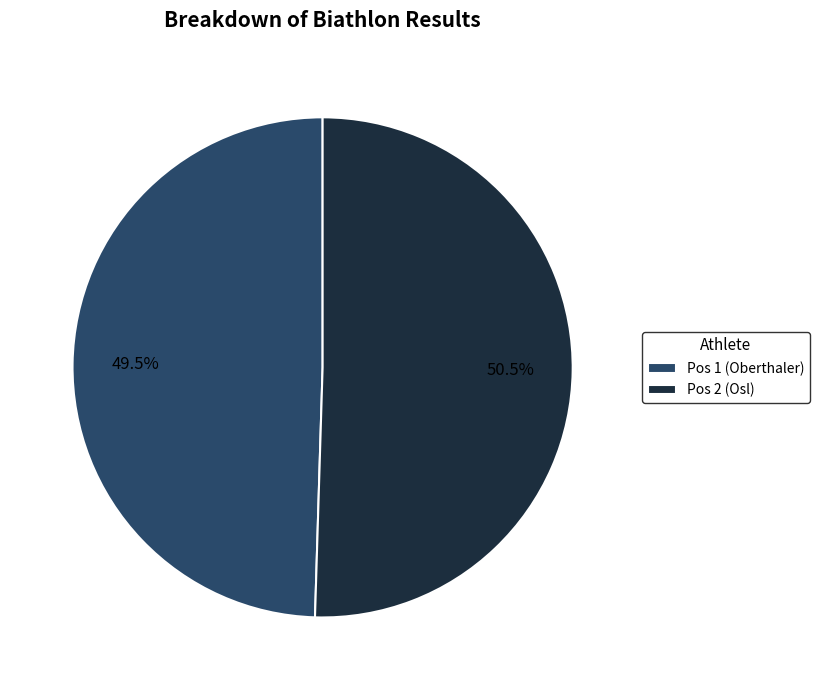

Is it true that Pos 2 (Osl) is 44% of the pie?

False